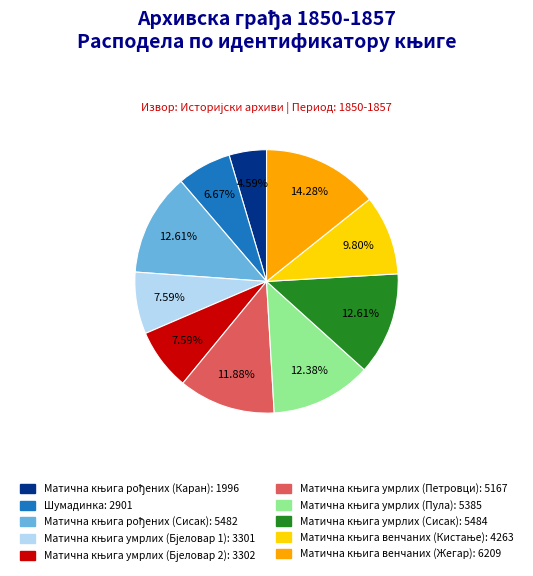

How many slices are in this pie chart?

10